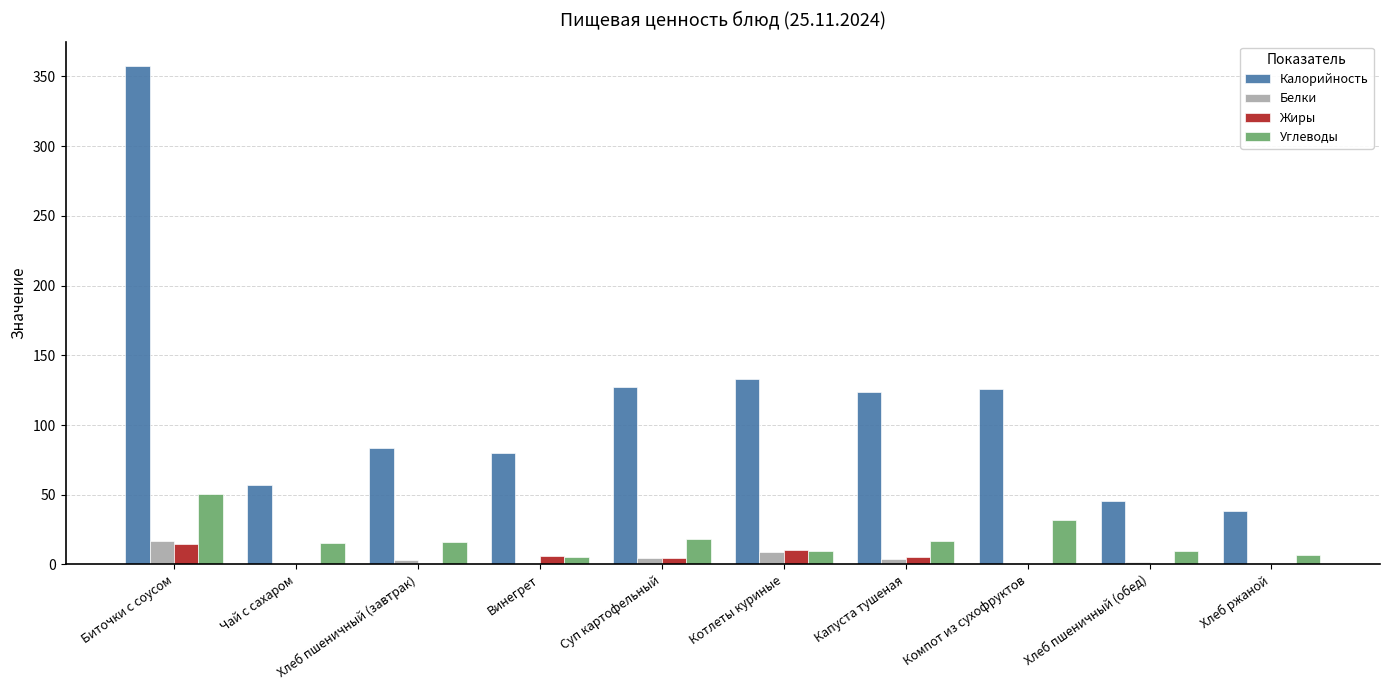

What is the maximum value for Углеводы?

50.3